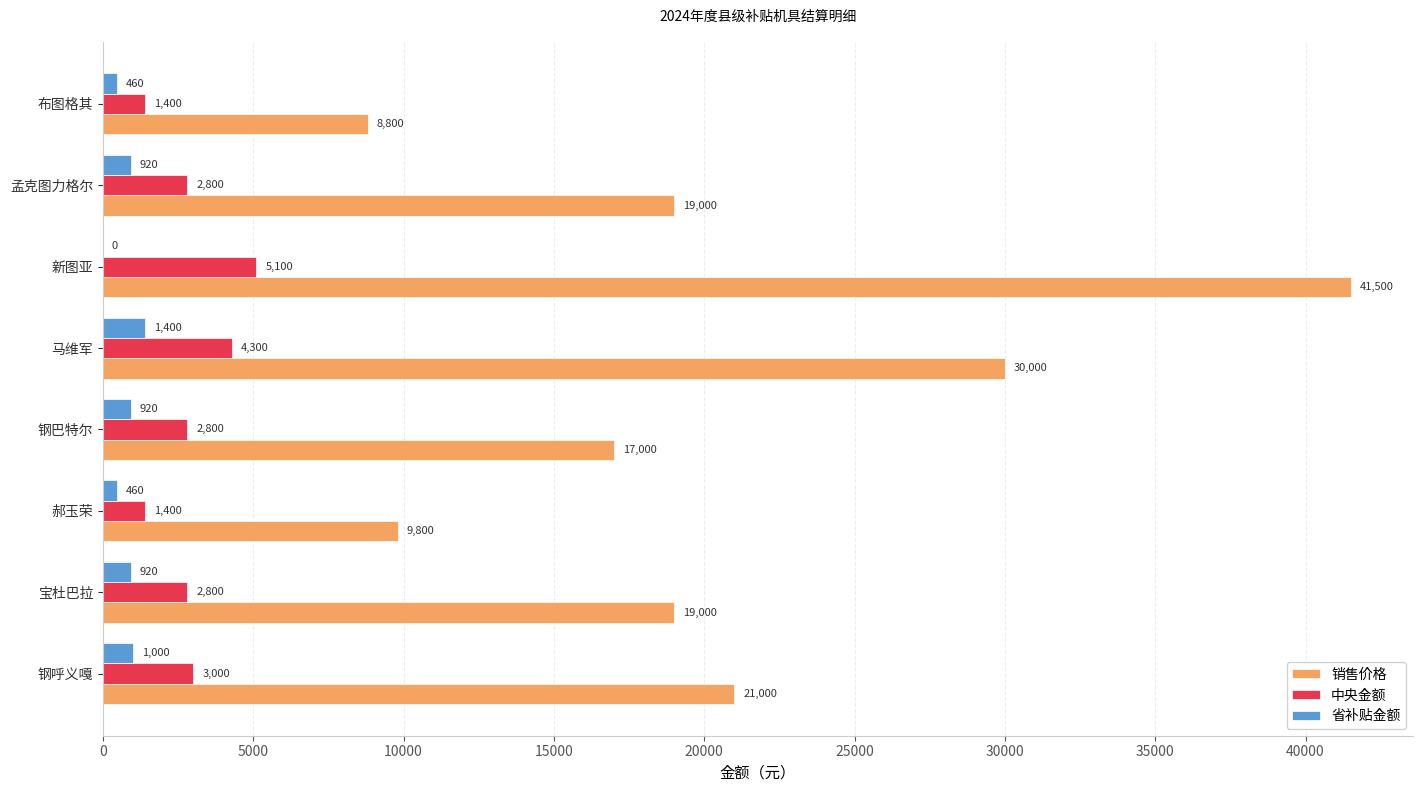

The 销售价格 series shows 30289 at 钢呼义嘎. True or false?

False